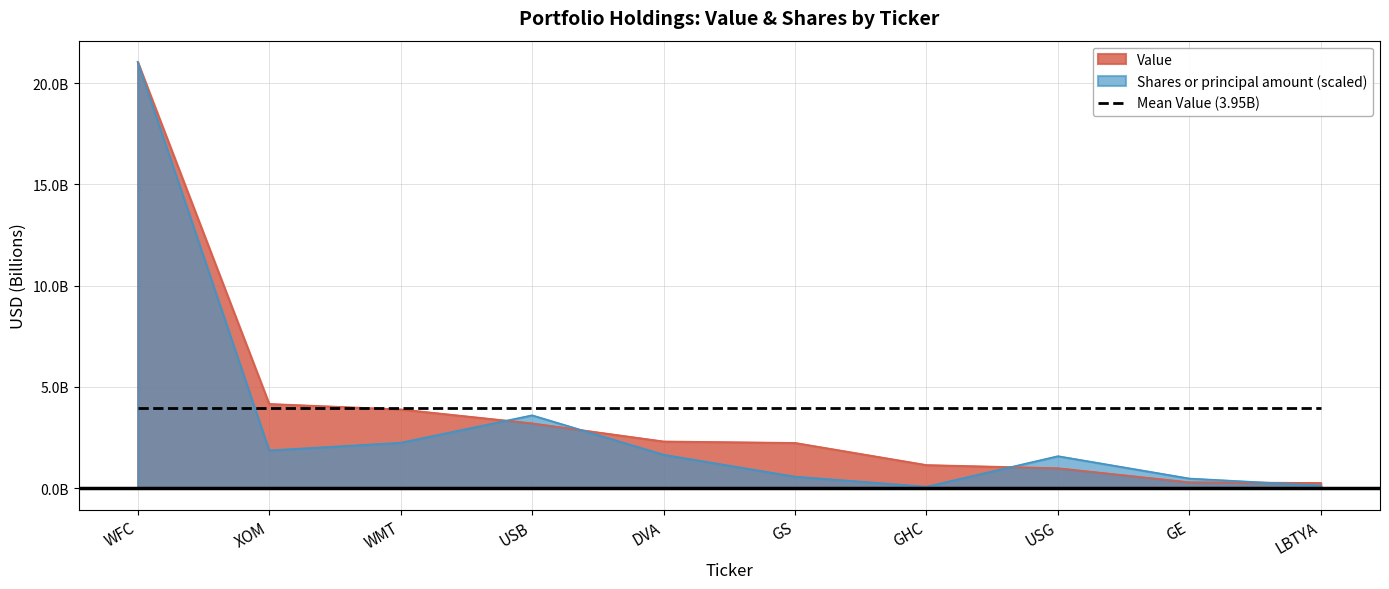

At which label does Shares or principal amount reach its peak?

WFC